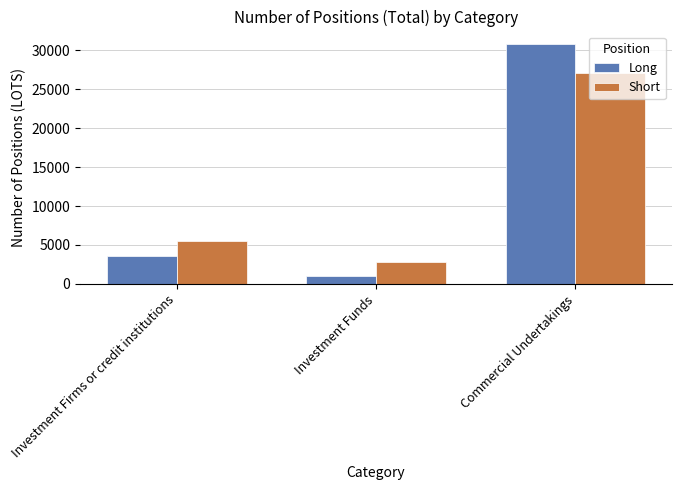

What is the value of the Short bar at the 2nd from the left?

2780.2